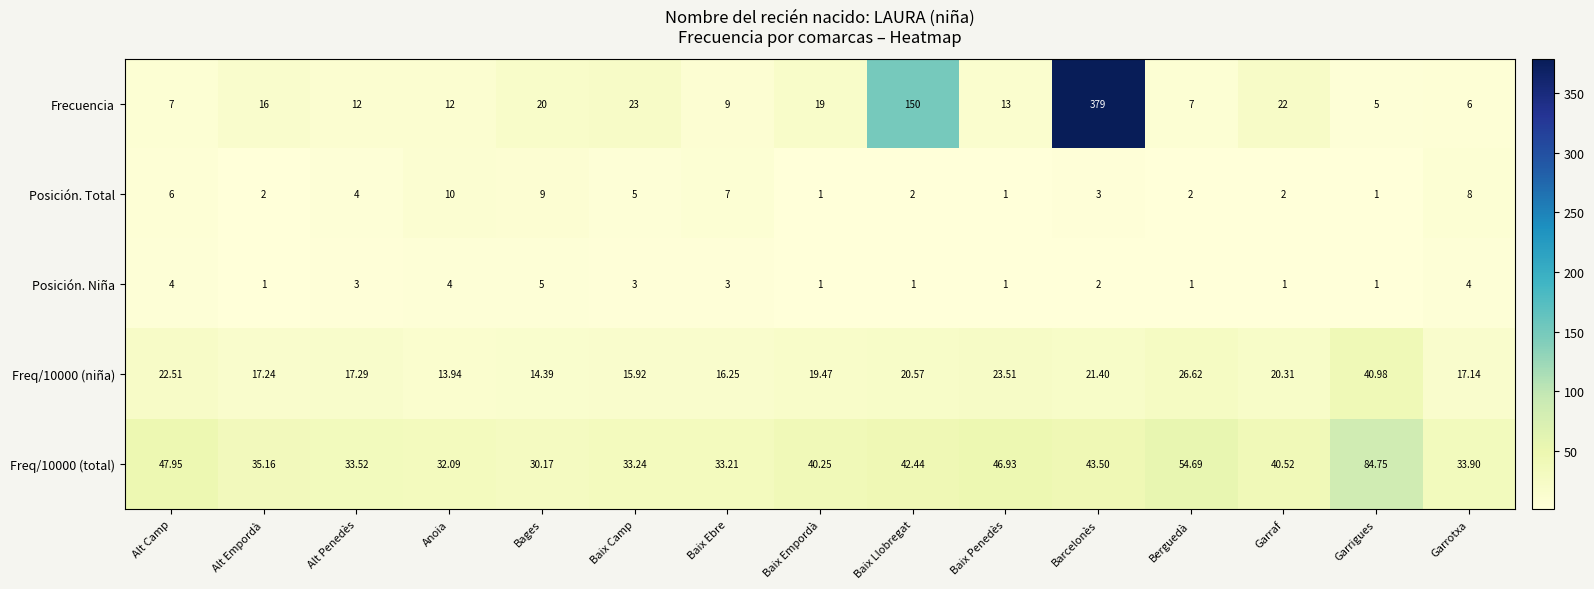

What is the difference between the highest and lowest values at Anoia?

28.1